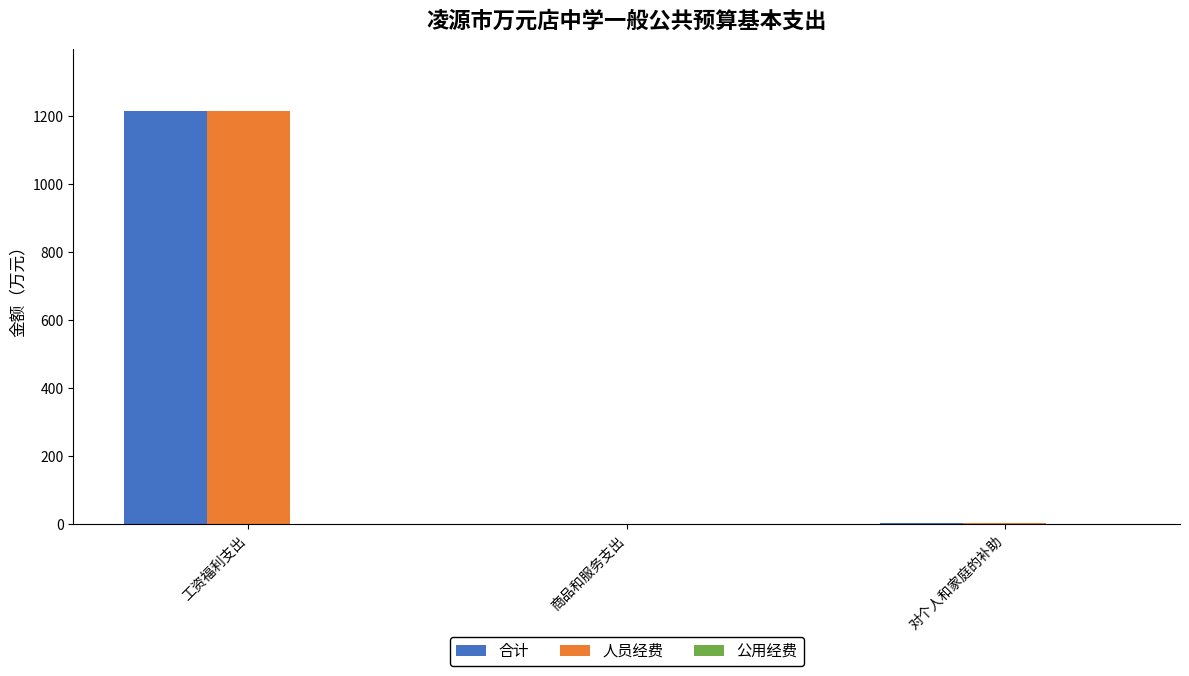

What is the total value across all series at 对个人和家庭的补助?

6.8